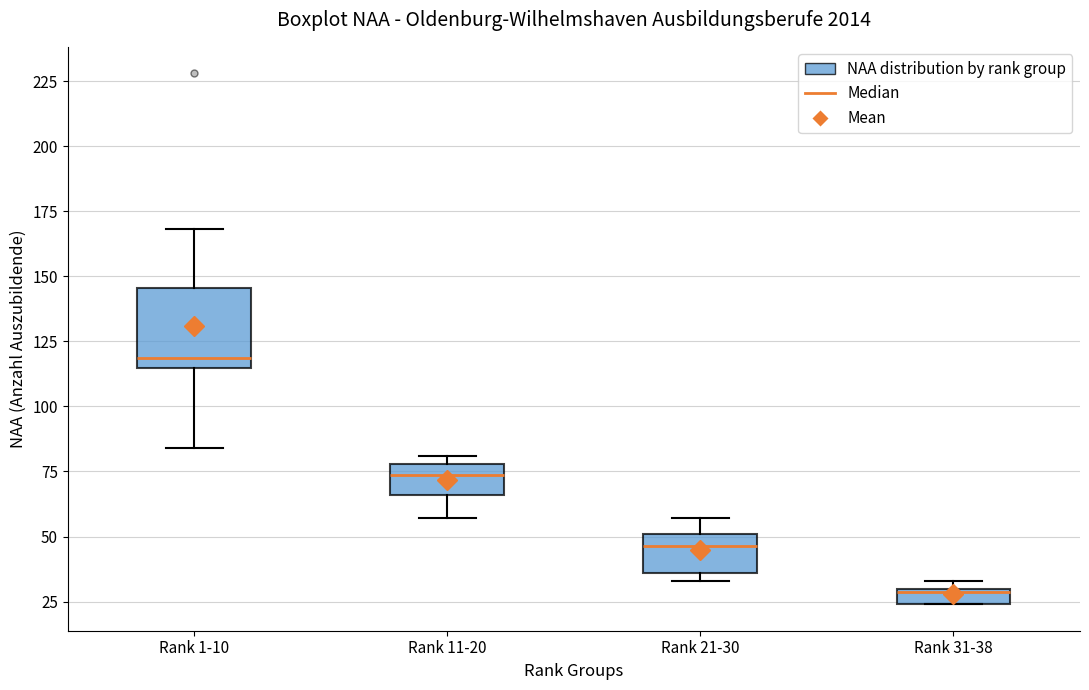

Where does the median line of the box for Rank 11-20 sit on the y-axis? The values are not printed on the chart, so give them approximately, as read against the axis.

75